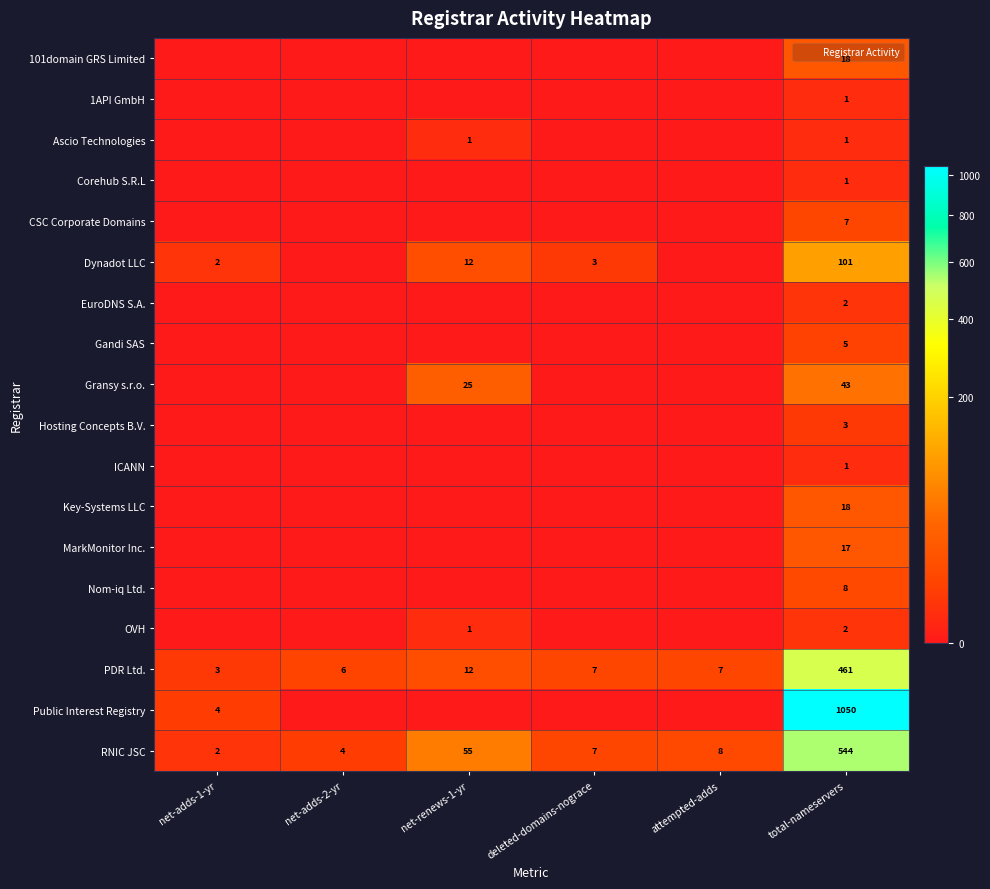

Count the Hosting Concepts B.V. values in the range 0 to 1.

5